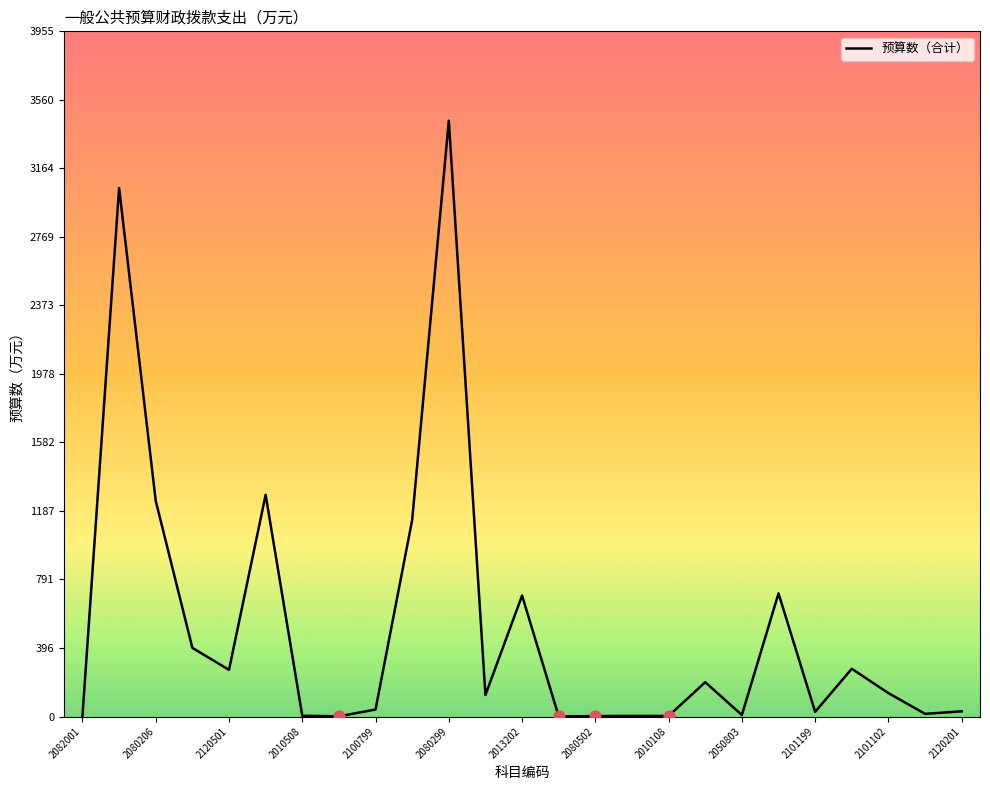

What is the maximum value shown in the chart?

3439.2